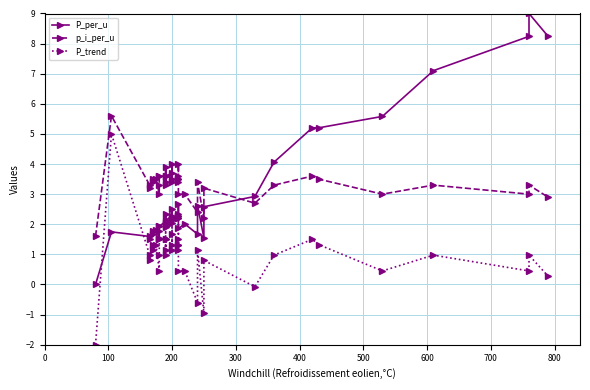

What is the average value of the P_per_u series?

2.9